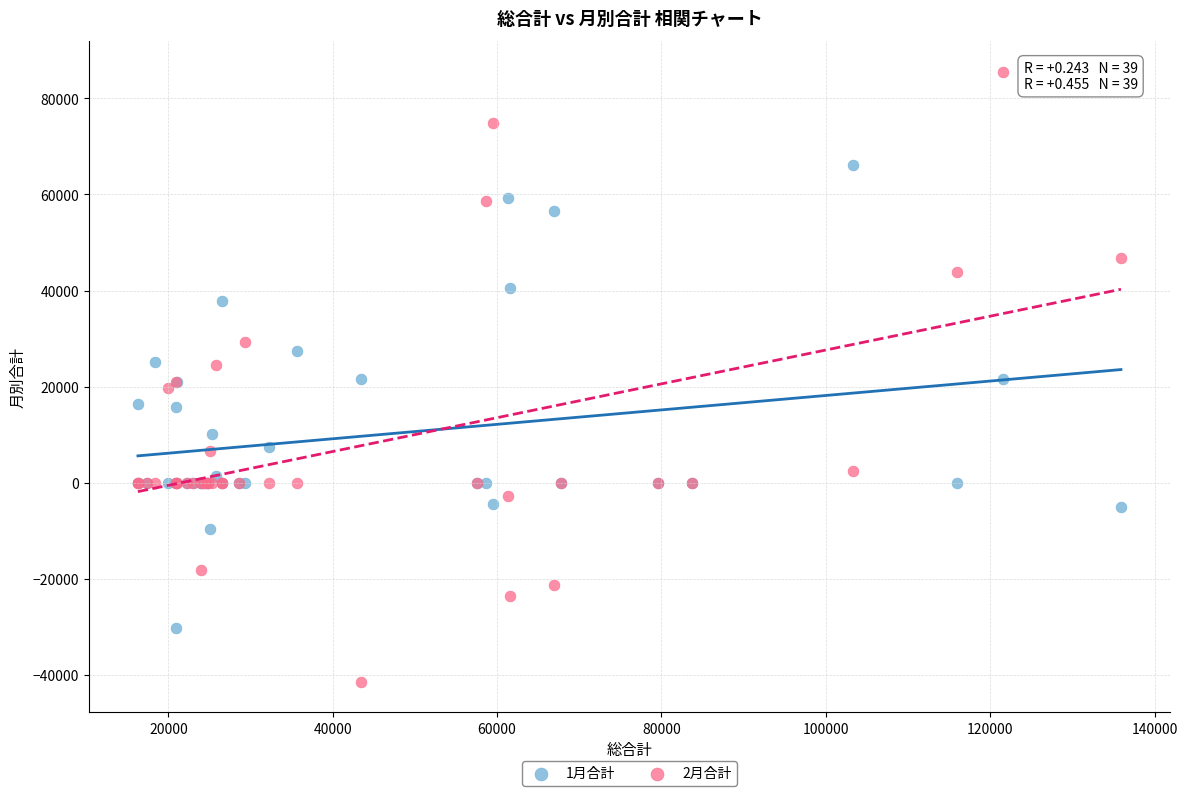

What is the X range (max minus min) for the scatter plot?

119600